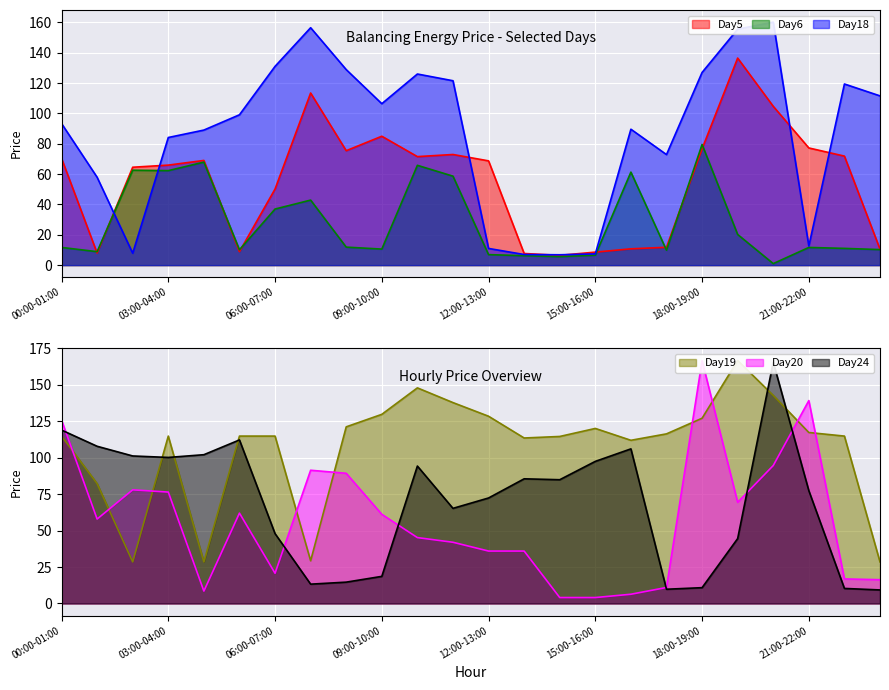

Reading right to left, transcribe all the data shown in this chart.

Day5: 23:00-24:00=10.5	22:00-23:00=71.9	21:00-22:00=77.2	20:00-21:00=104.7	19:00-20:00=136.5	18:00-19:00=76.7	17:00-18:00=11.8	16:00-17:00=10.8	15:00-16:00=8.6	14:00-15:00=6.5	13:00-14:00=7.7	12:00-13:00=68.7	11:00-12:00=72.9	10:00-11:00=71.5	09:00-10:00=85.0	08:00-09:00=75.4	07:00-08:00=113.5	06:00-07:00=50.2	05:00-06:00=8.9	04:00-05:00=69.0	03:00-04:00=65.9	02:00-03:00=64.5	01:00-02:00=7.9	00:00-01:00=70.4
Day6: 23:00-24:00=10.2	22:00-23:00=11.0	21:00-22:00=11.7	20:00-21:00=1.0	19:00-20:00=20.2	18:00-19:00=79.5	17:00-18:00=9.8	16:00-17:00=61.3	15:00-16:00=6.6	14:00-15:00=5.6	13:00-14:00=6.2	12:00-13:00=6.9	11:00-12:00=58.7	10:00-11:00=65.8	09:00-10:00=10.6	08:00-09:00=11.9	07:00-08:00=42.9	06:00-07:00=37.0	05:00-06:00=10.1	04:00-05:00=67.9	03:00-04:00=62.3	02:00-03:00=62.6	01:00-02:00=8.9	00:00-01:00=11.7
Day18: 23:00-24:00=111.6	22:00-23:00=119.4	21:00-22:00=12.6	20:00-21:00=160.2	19:00-20:00=155.6	18:00-19:00=127.0	17:00-18:00=72.9	16:00-17:00=89.6	15:00-16:00=7.4	14:00-15:00=6.8	13:00-14:00=7.0	12:00-13:00=11.0	11:00-12:00=121.6	10:00-11:00=126.0	09:00-10:00=106.4	08:00-09:00=128.9	07:00-08:00=156.5	06:00-07:00=131.0	05:00-06:00=99.1	04:00-05:00=89.0	03:00-04:00=84.1	02:00-03:00=7.8	01:00-02:00=57.9	00:00-01:00=93.4
Day19: 23:00-24:00=28.5	22:00-23:00=114.9	21:00-22:00=117.3	20:00-21:00=142.8	19:00-20:00=166.7	18:00-19:00=127.1	17:00-18:00=116.4	16:00-17:00=112.0	15:00-16:00=120.1	14:00-15:00=114.6	13:00-14:00=113.5	12:00-13:00=128.5	11:00-12:00=137.8	10:00-11:00=147.9	09:00-10:00=129.8	08:00-09:00=121.2	07:00-08:00=29.3	06:00-07:00=114.9	05:00-06:00=114.9	04:00-05:00=28.5	03:00-04:00=114.9	02:00-03:00=28.5	01:00-02:00=82.2	00:00-01:00=114.9
Day20: 23:00-24:00=16.3	22:00-23:00=16.8	21:00-22:00=139.2	20:00-21:00=94.7	19:00-20:00=69.4	18:00-19:00=166.6	17:00-18:00=11.0	16:00-17:00=6.3	15:00-16:00=4.1	14:00-15:00=4.1	13:00-14:00=36.0	12:00-13:00=36.0	11:00-12:00=42.0	10:00-11:00=45.2	09:00-10:00=61.2	08:00-09:00=89.3	07:00-08:00=91.4	06:00-07:00=20.7	05:00-06:00=62.0	04:00-05:00=8.5	03:00-04:00=76.4	02:00-03:00=78.0	01:00-02:00=57.9	00:00-01:00=125.9
Day24: 23:00-24:00=9.3	22:00-23:00=10.3	21:00-22:00=77.4	20:00-21:00=165.6	19:00-20:00=44.5	18:00-19:00=10.8	17:00-18:00=9.8	16:00-17:00=106.1	15:00-16:00=97.5	14:00-15:00=84.9	13:00-14:00=85.5	12:00-13:00=72.4	11:00-12:00=65.3	10:00-11:00=94.3	09:00-10:00=18.6	08:00-09:00=14.6	07:00-08:00=13.3	06:00-07:00=47.9	05:00-06:00=112.2	04:00-05:00=102.1	03:00-04:00=100.2	02:00-03:00=101.2	01:00-02:00=107.9	00:00-01:00=119.0